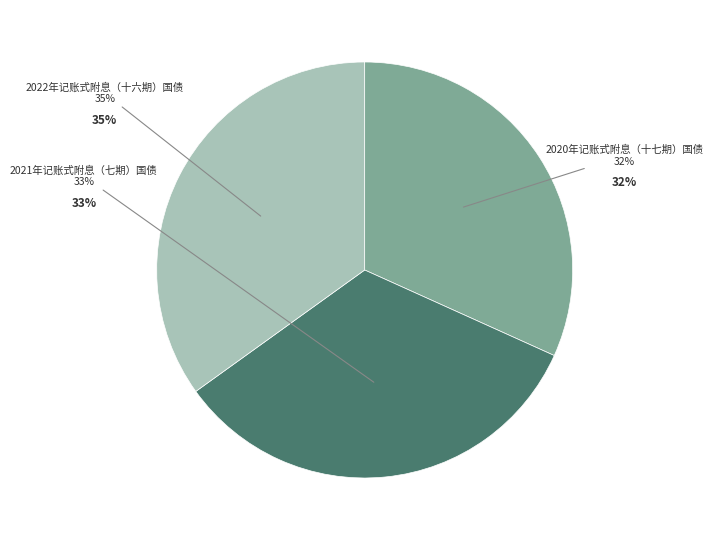

To the nearest percent, what is the average slice percentage?

33%